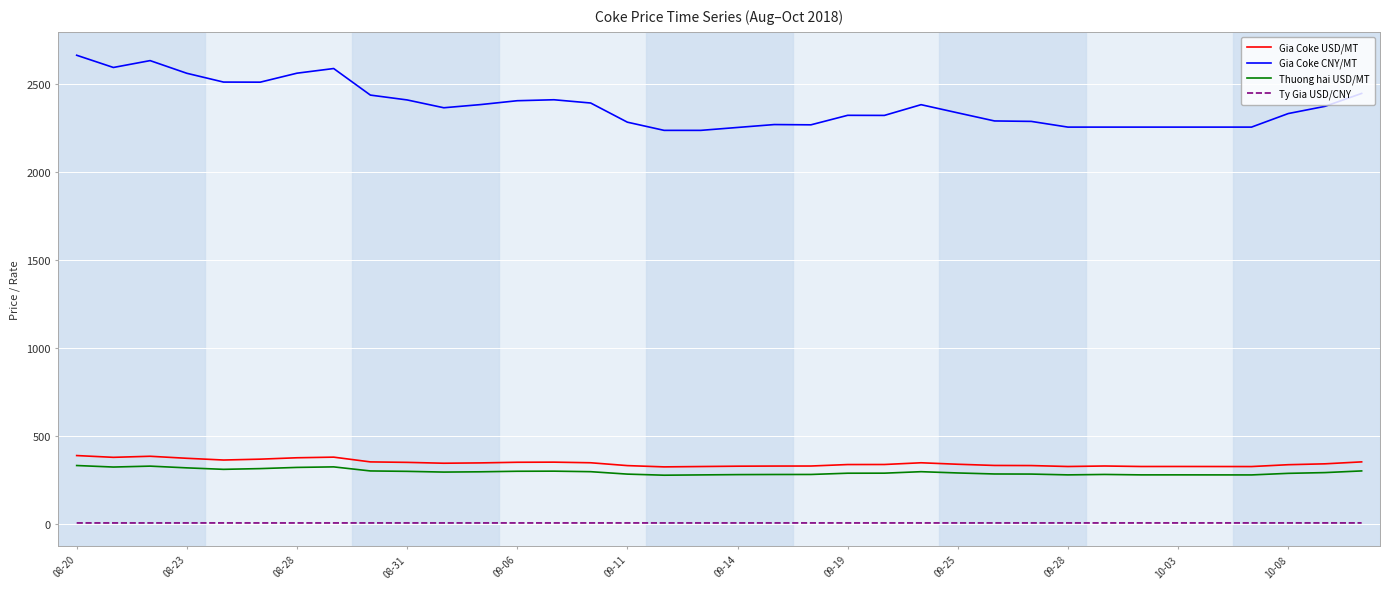

True or false: Gia Coke USD/MT and Thuong hai USD/MT intersect in this chart.

False